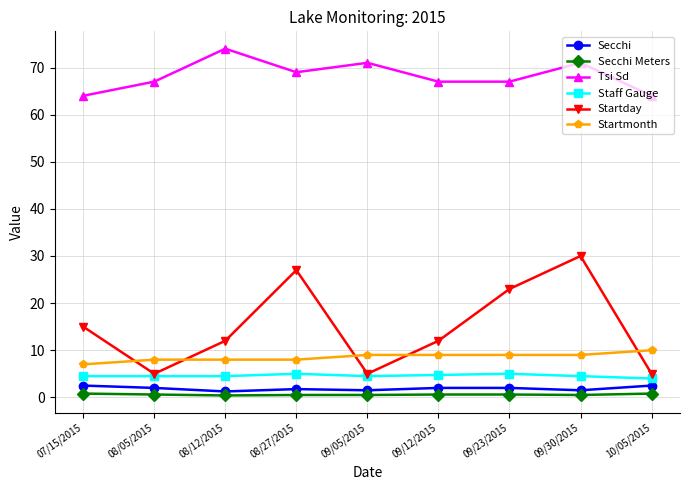

Which series has the largest total across all categories?

Tsi Sd